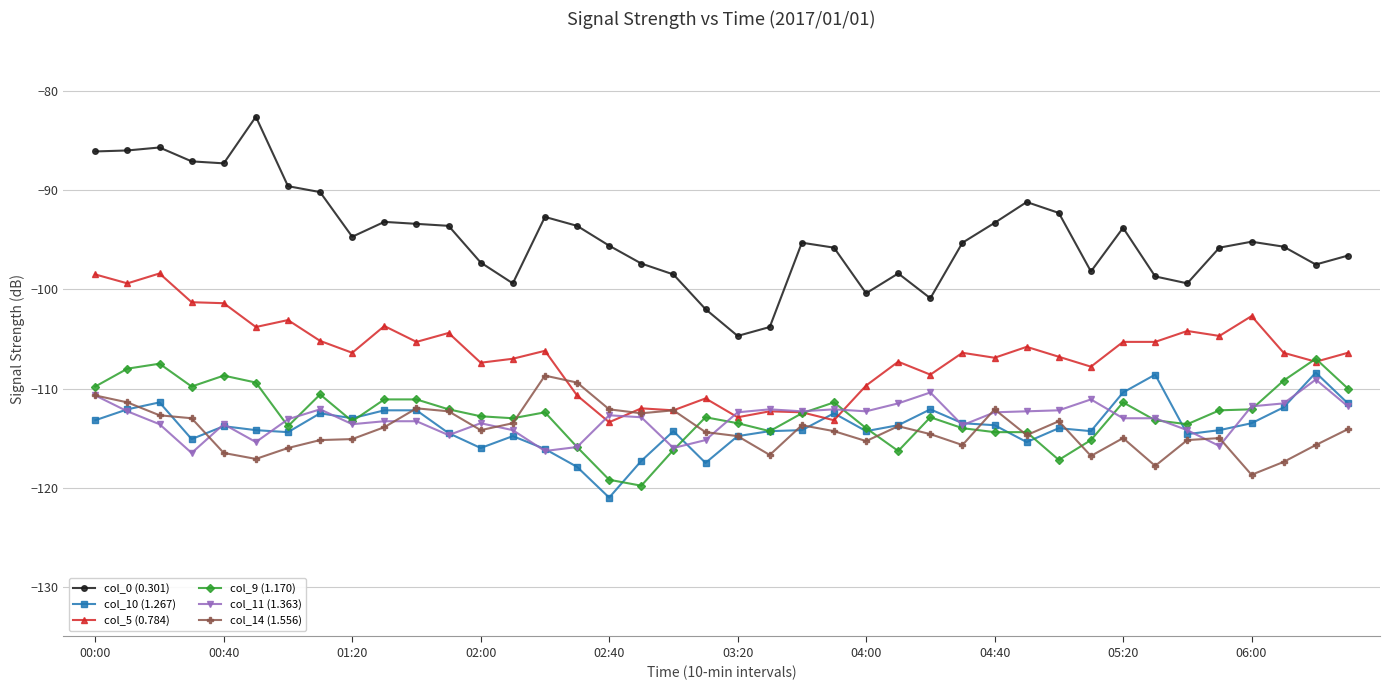

What is the value of the col_11 (1.363) point at the 39th from the left?

-109.1